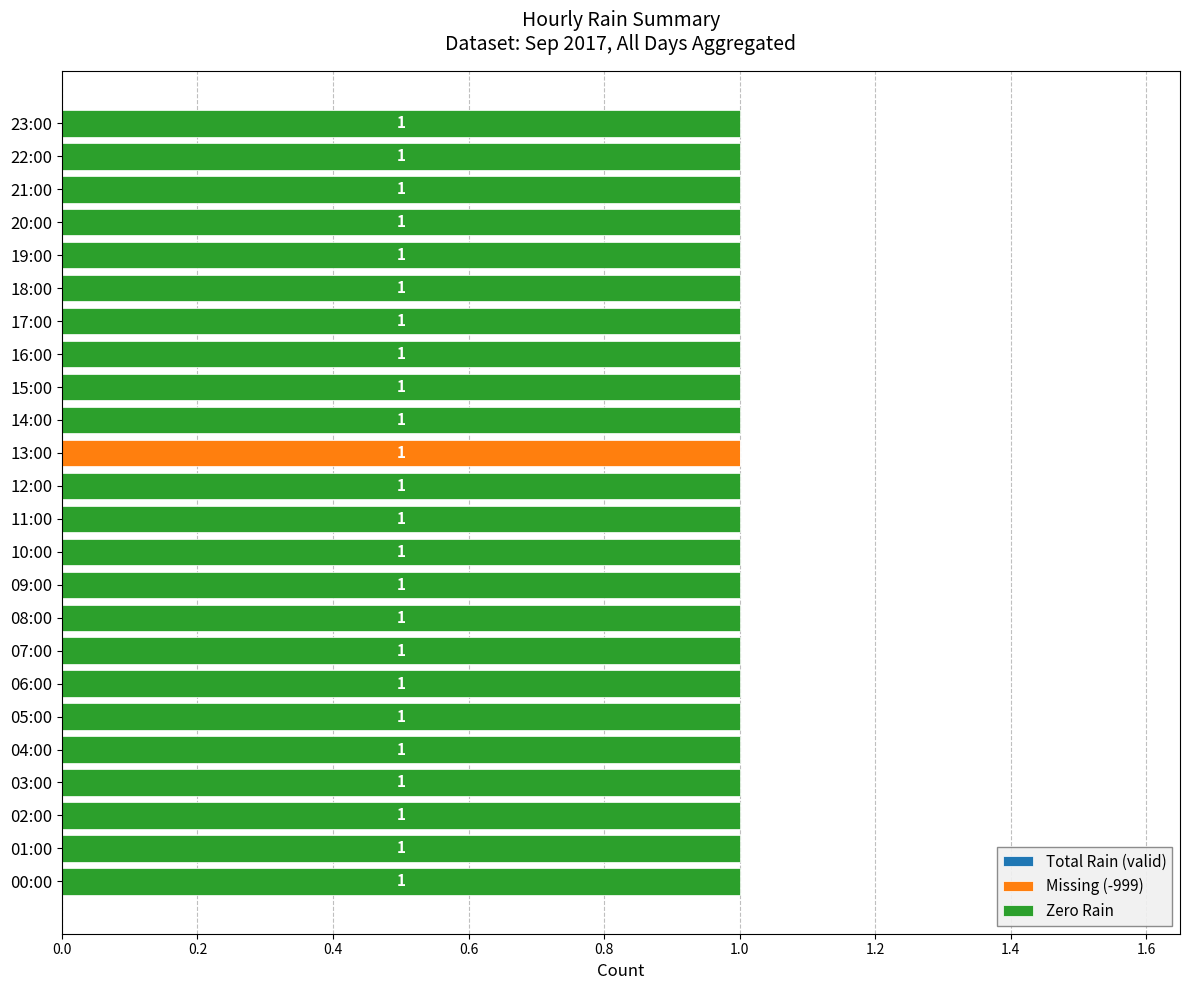

True or false: Missing (-999) has a value of 1 at 04:00.

False